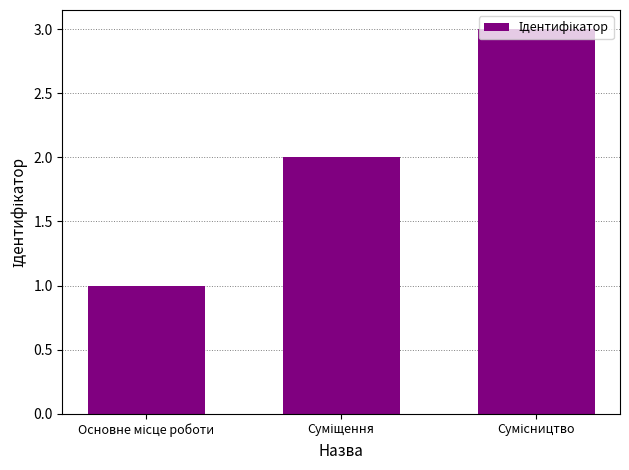

Reading left to right, what are all the values shown in this chart?

1	2	3